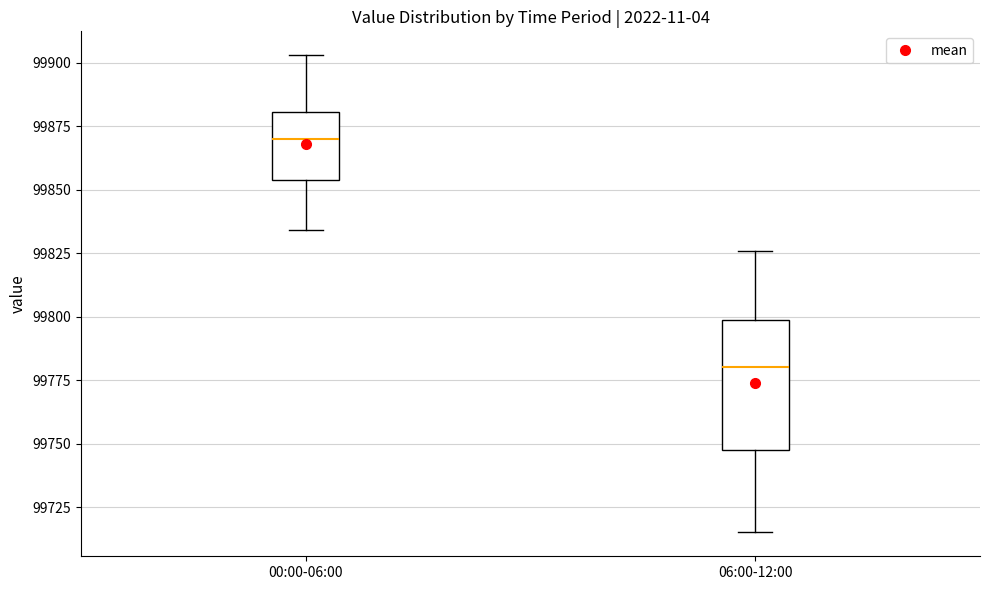

Reading left to right, read every box against the y-axis: the position of its median line, the range the box covers, and the ends of its whiskers. The values are not printed on the chart, so give them approximately, as read against the axis.

00:00-06:00: median 99870, box 99855 to 99880, whiskers 99835 to 99905
06:00-12:00: median 99780, box 99750 to 99800, whiskers 99715 to 99825